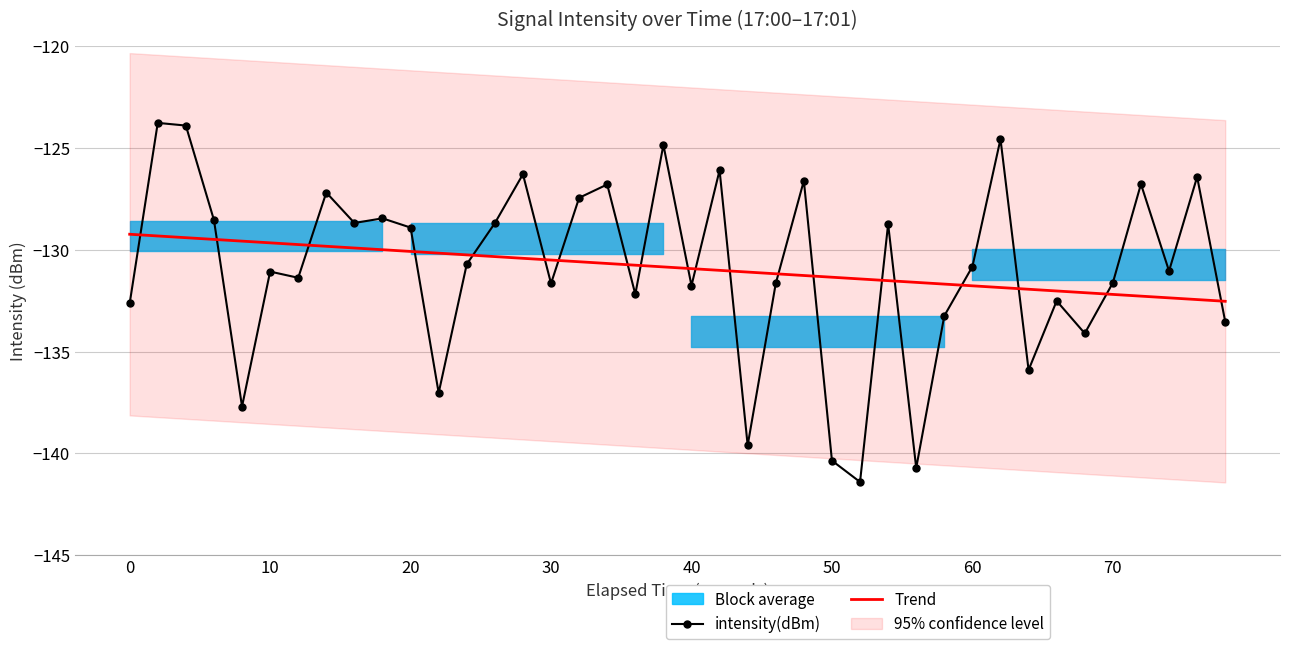

List the series in order of their overall mean, highest first.

Trend, intensity(dBm)